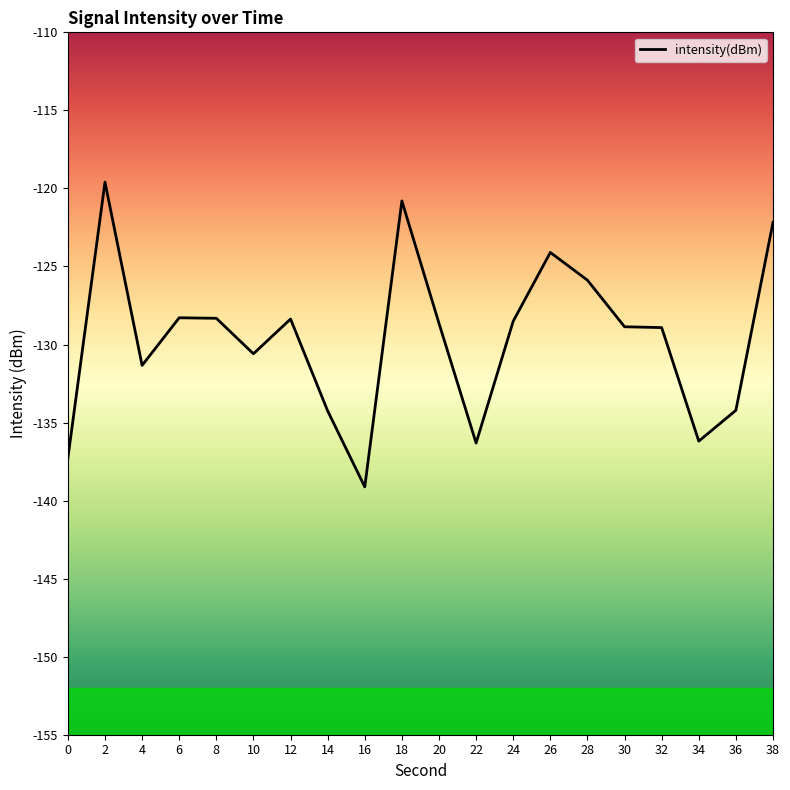

Is it true that the value at 2 is -119.6?

True